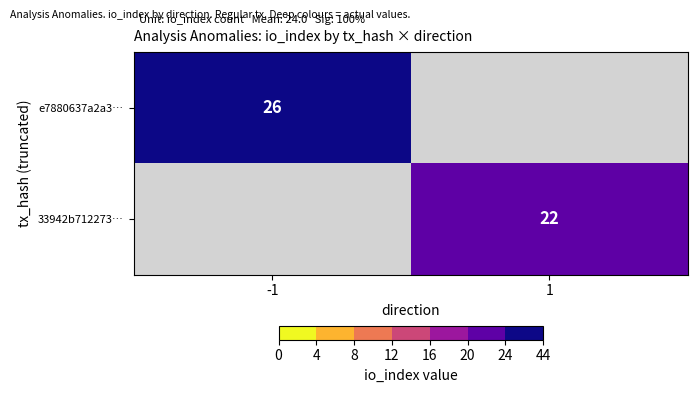

At which category does the chart reach its peak across all series?

-1